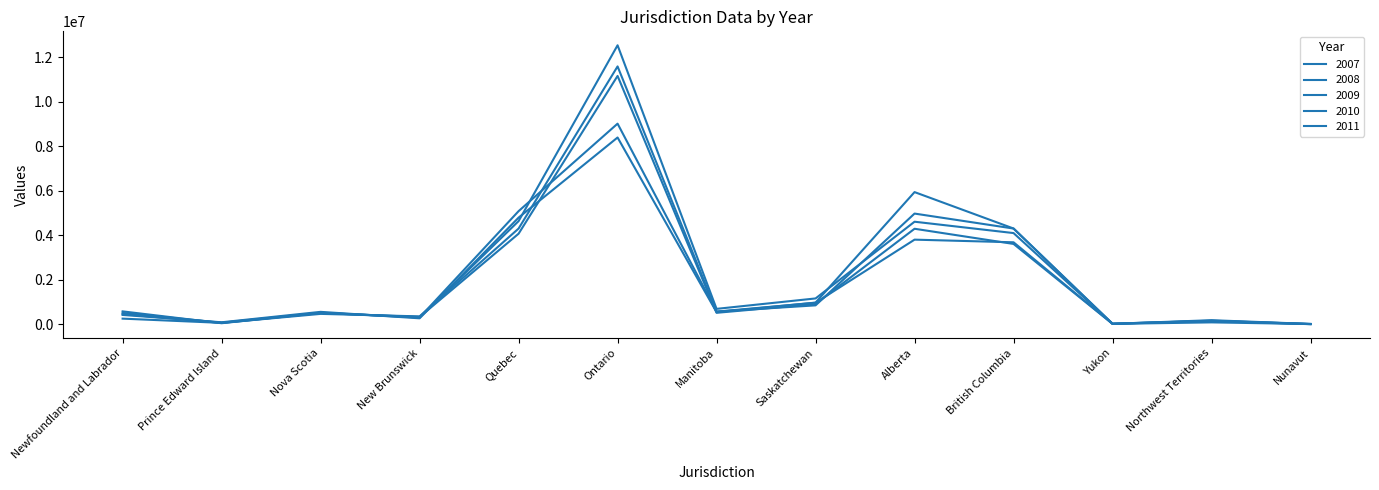

At which label does 2011 first exceed 523683?

Quebec